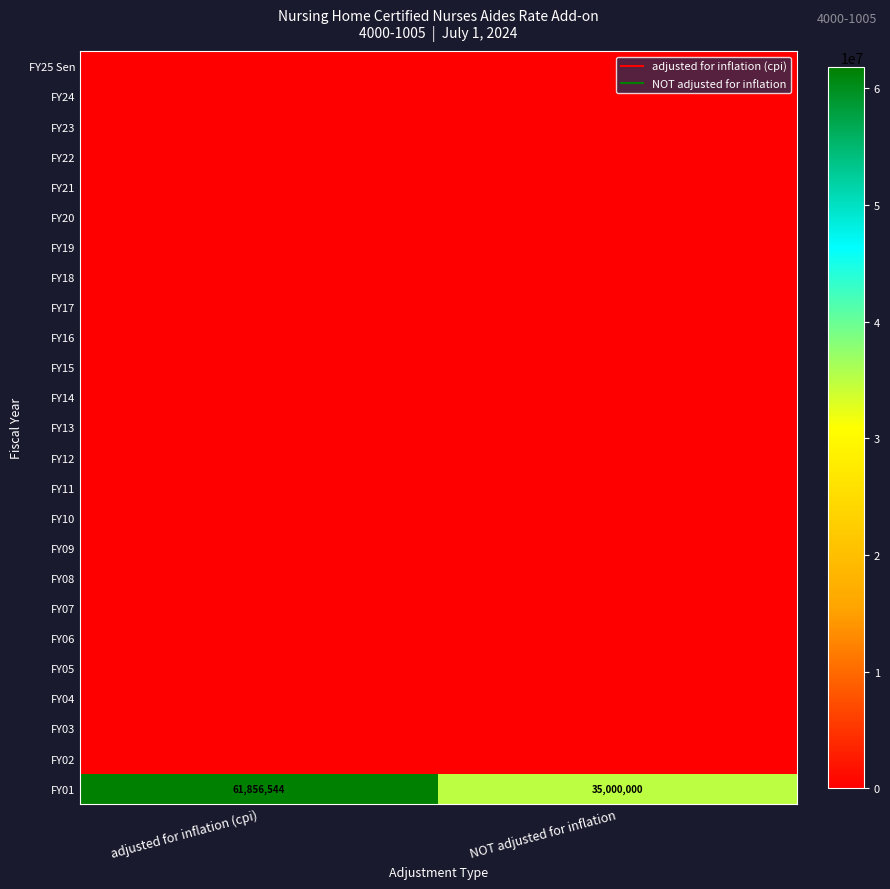

Is the value of FY07 at NOT adjusted for inflation greater than the value of FY05 at NOT adjusted for inflation?

No